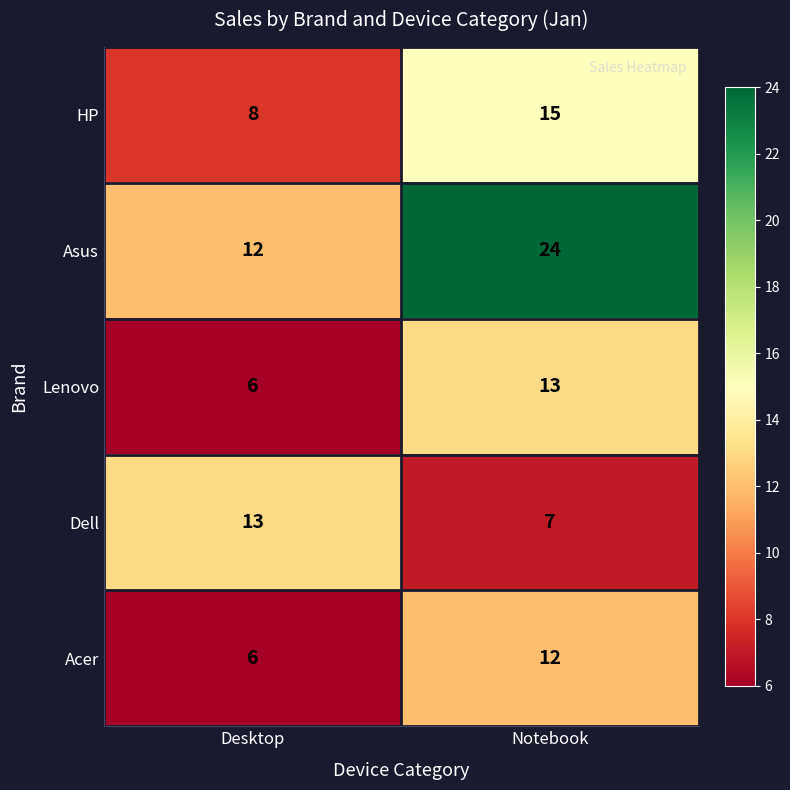

Between Desktop and Notebook, which series saw the biggest shift?

Asus